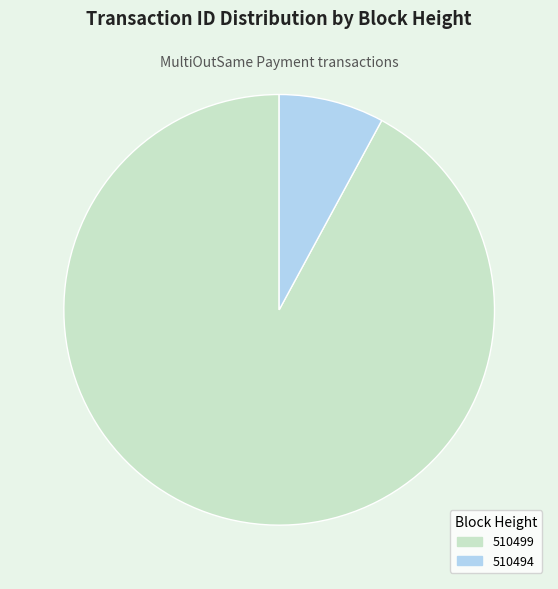

Rank the categories by value from lowest to highest.

510494, 510499